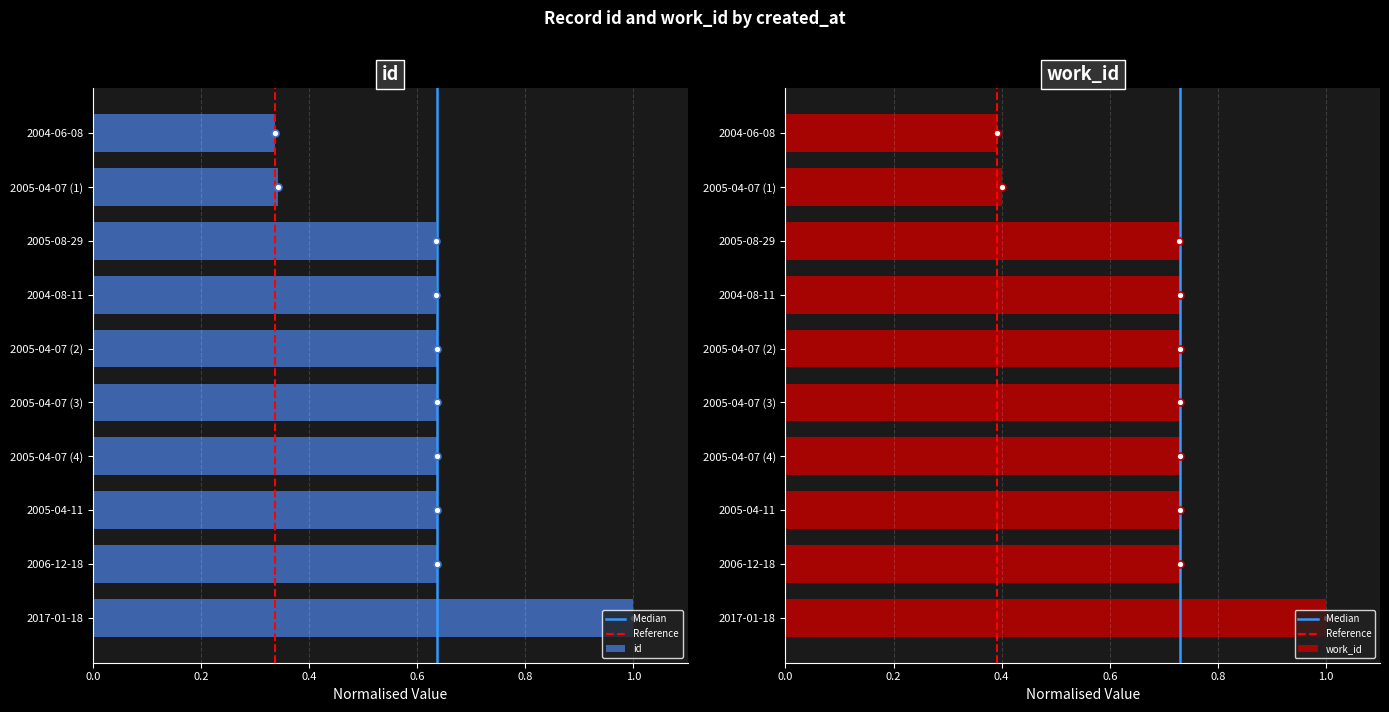

Reading left to right, what are all the values shown in this chart?

id: 0.3	0.3	0.6	0.6	0.6	0.6	0.6	0.6	0.6	1.0
work_id: 0.4	0.4	0.7	0.7	0.7	0.7	0.7	0.7	0.7	1.0